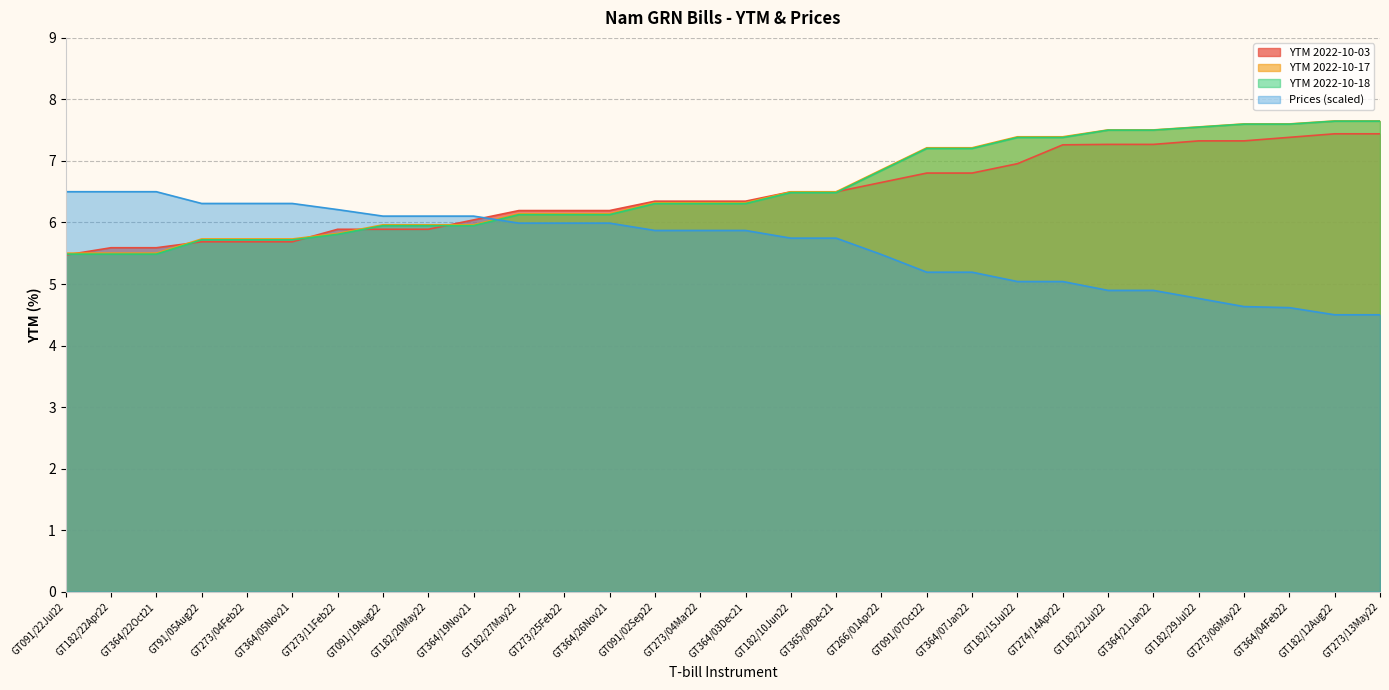

At GT091/22Jul22, list the series in order from largest to smallest.

Prices, YTM 2022-10-17, YTM 2022-10-18, YTM 2022-10-03